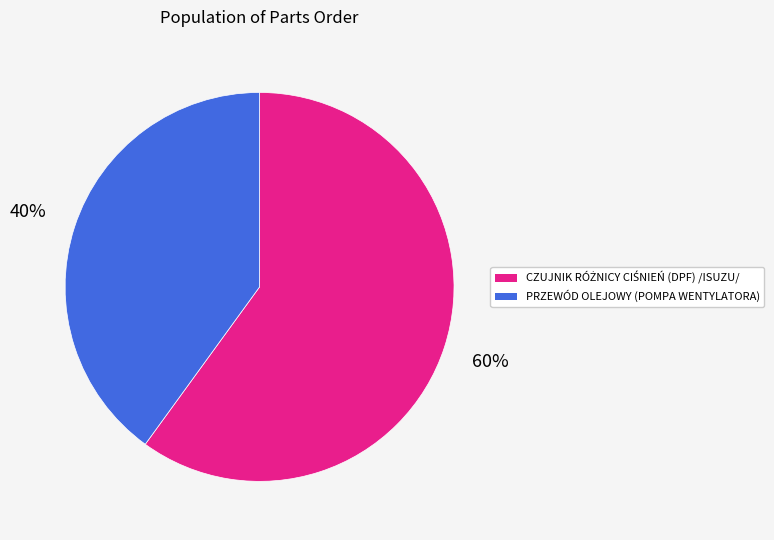

How many slices are in this pie chart?

2